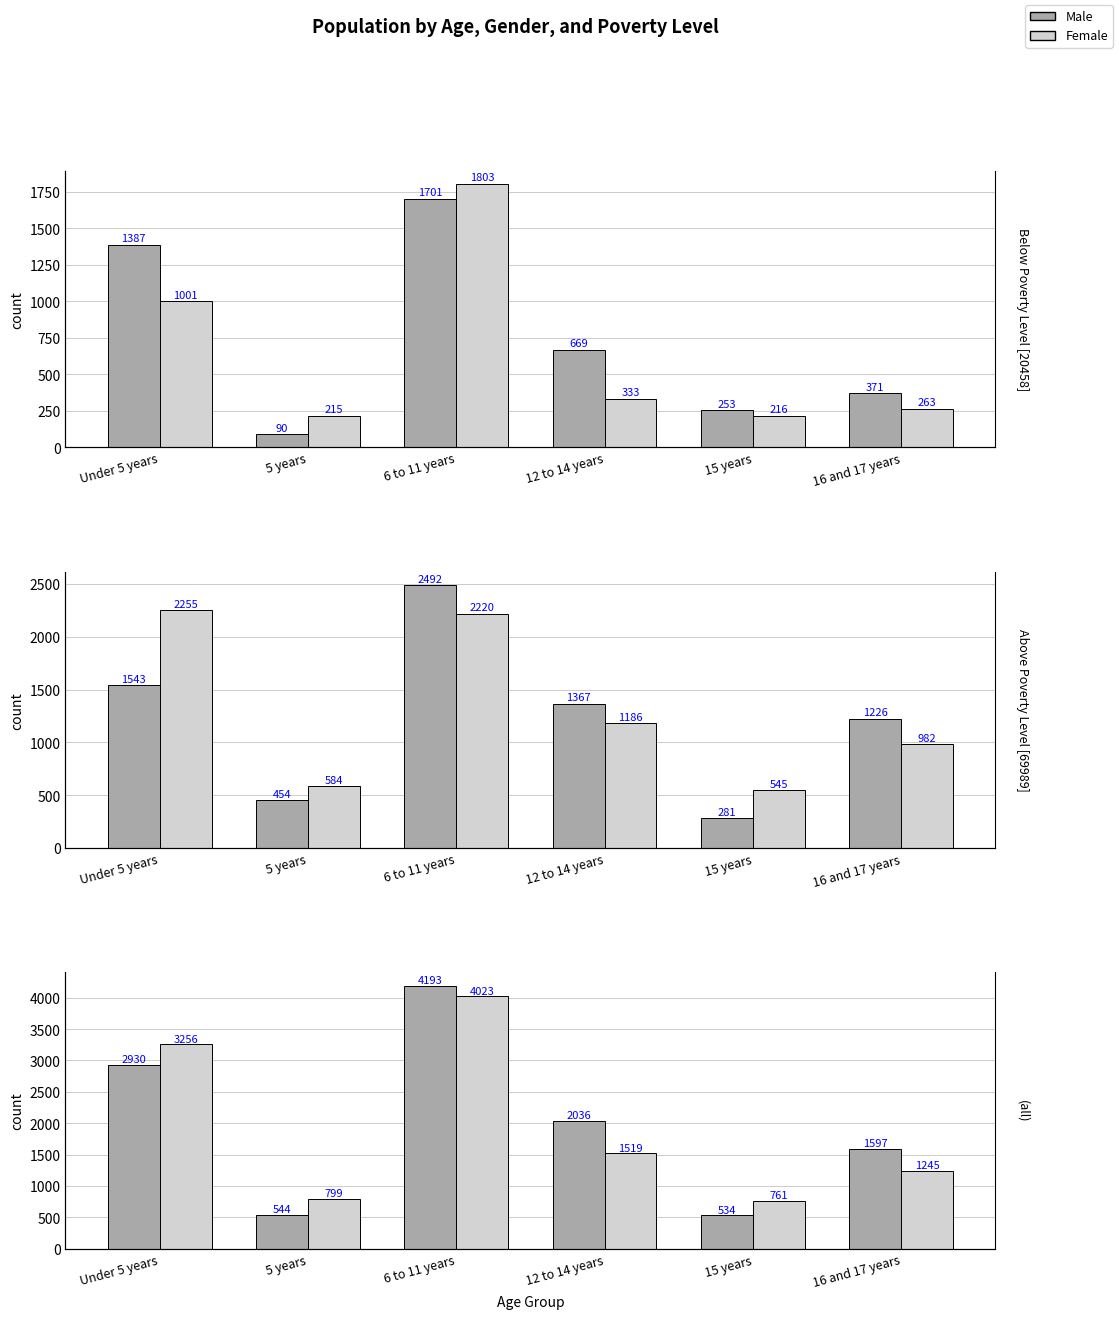

Is the value of Above Poverty Level - Male at 6 to 11 years greater than the value of All - Female at Under 5 years?

No